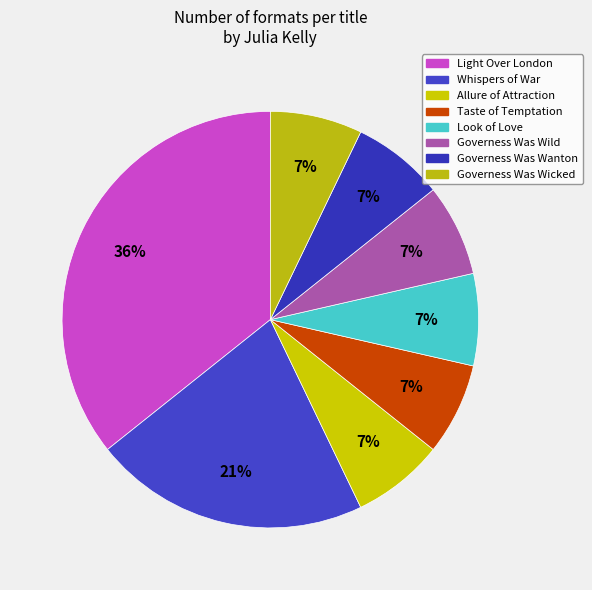

How much of the chart is everything except Governess Was Wicked?

92.9%